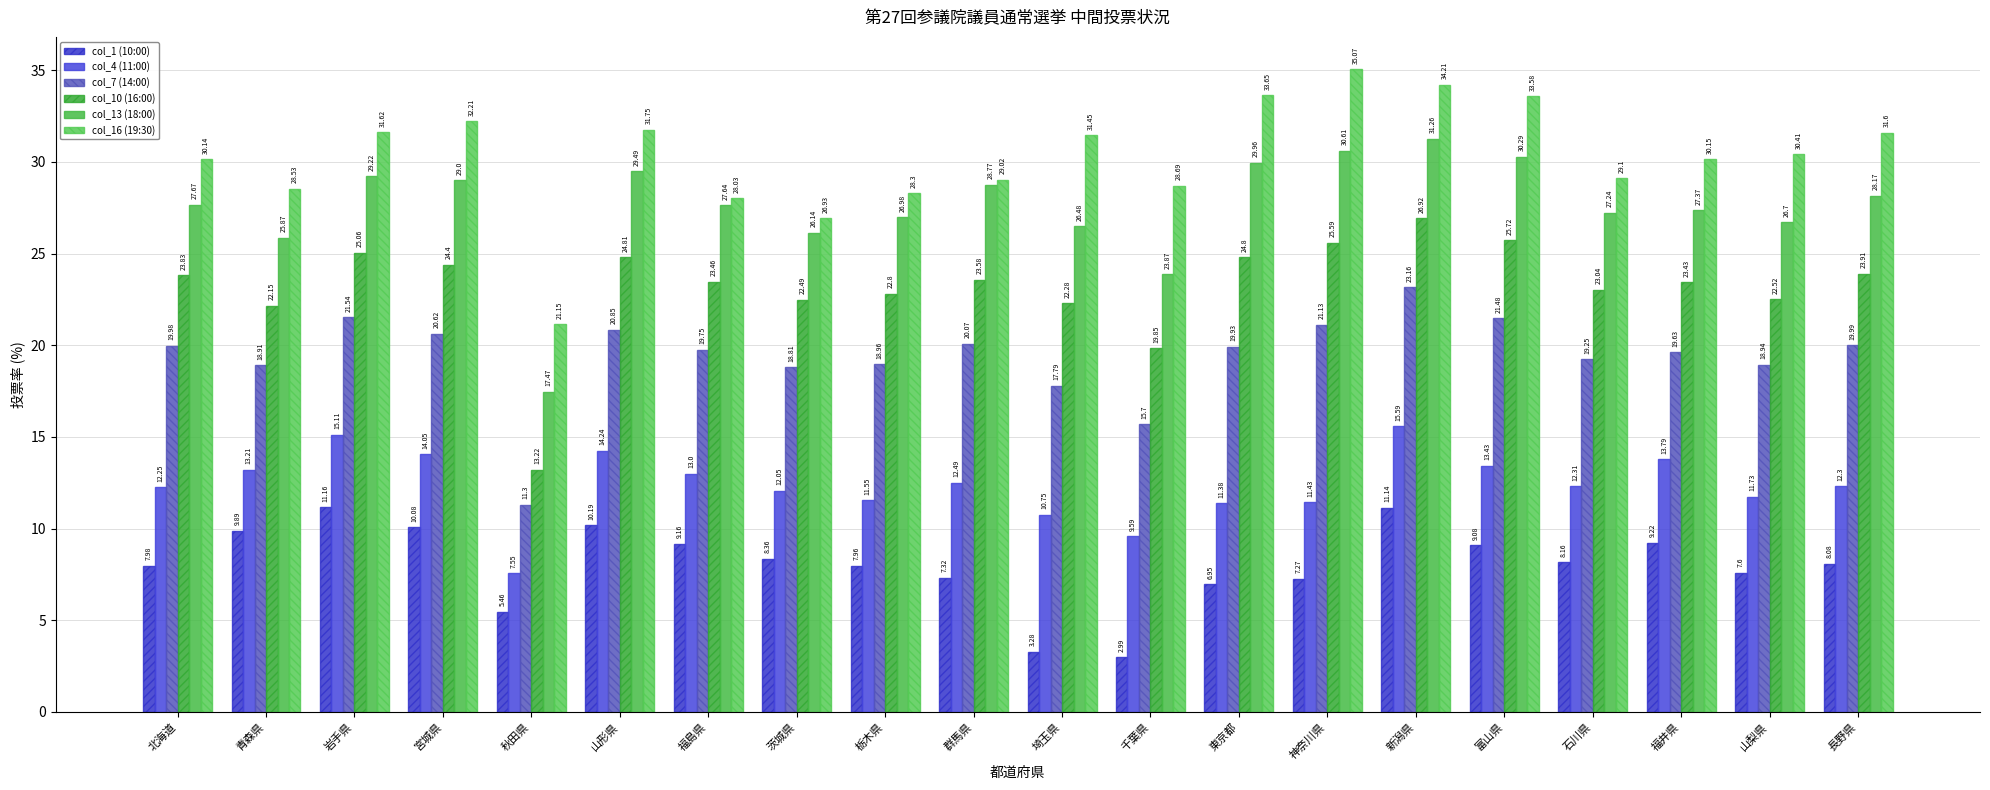

What position from the left is 新潟県?

15